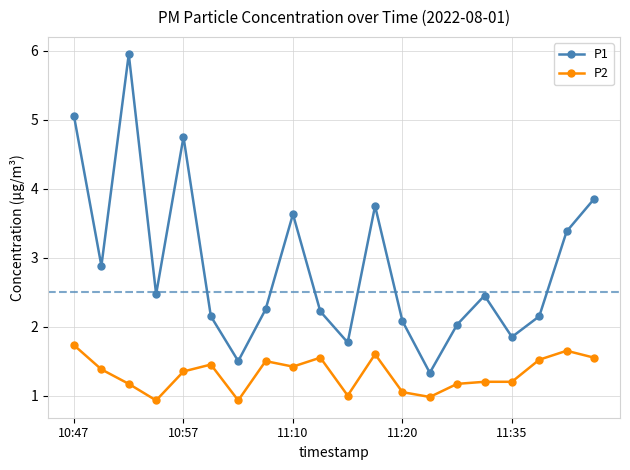

In P1, how many points are higher than both neighbors (excluding endpoints)?

5